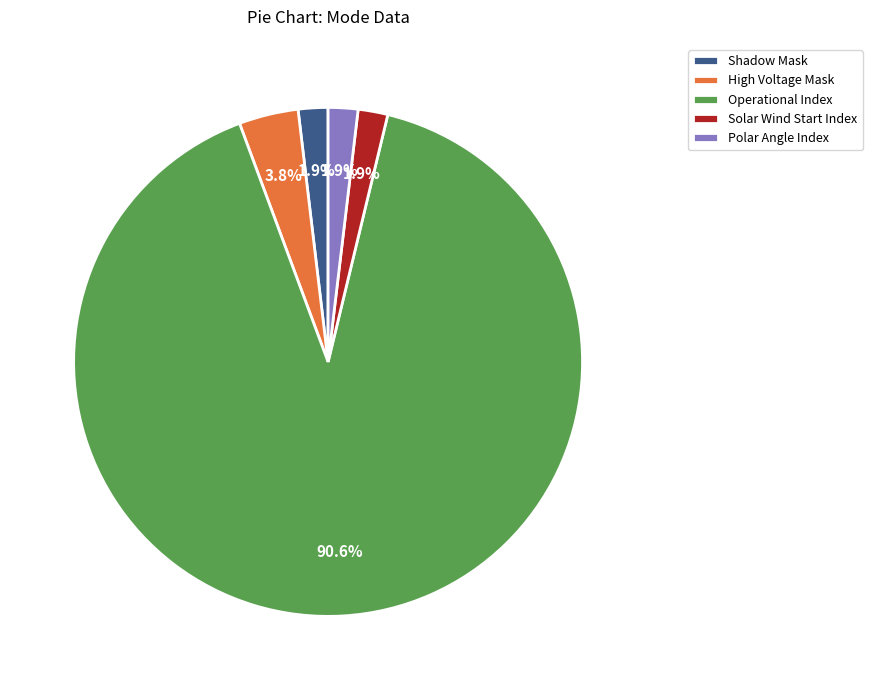

Which slice is the largest?

Operational Index